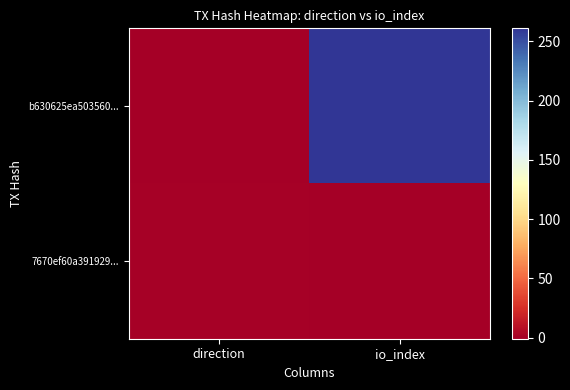

Which series has the largest total across all categories?

b630625ea503560...